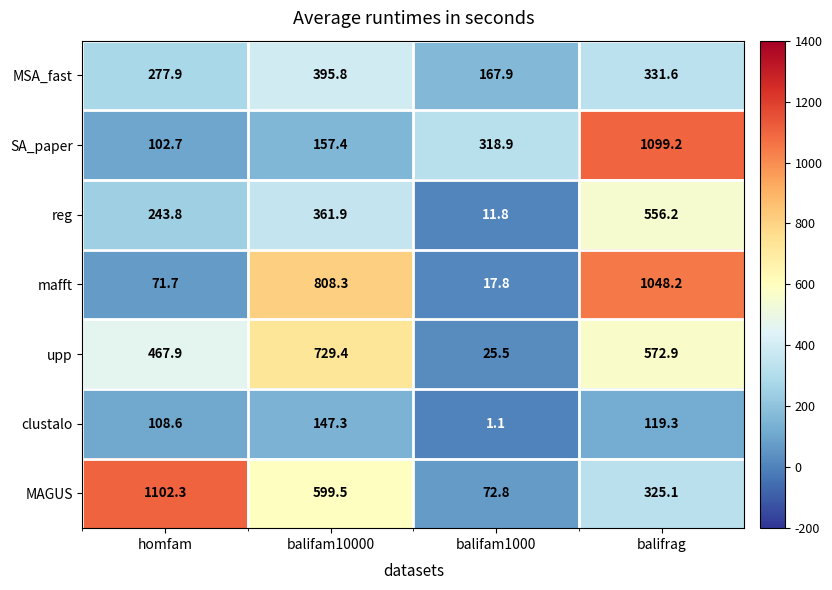

Reading left to right, transcribe all the data shown in this chart.

MSA_fast: homfam=277.9	balifam10000=395.8	balifam1000=167.9	balifrag=331.6
SA_paper: homfam=102.7	balifam10000=157.4	balifam1000=318.9	balifrag=1099.2
reg: homfam=243.8	balifam10000=361.9	balifam1000=11.8	balifrag=556.2
mafft: homfam=71.7	balifam10000=808.3	balifam1000=17.8	balifrag=1048.2
upp: homfam=467.9	balifam10000=729.4	balifam1000=25.5	balifrag=572.9
clustalo: homfam=108.6	balifam10000=147.3	balifam1000=1.1	balifrag=119.3
MAGUS: homfam=1102.3	balifam10000=599.5	balifam1000=72.8	balifrag=325.1